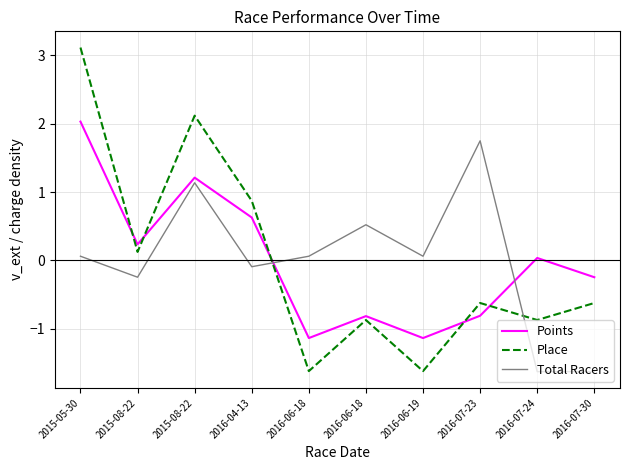

Where is Total Racers nearest to the value 0?

2015-05-30